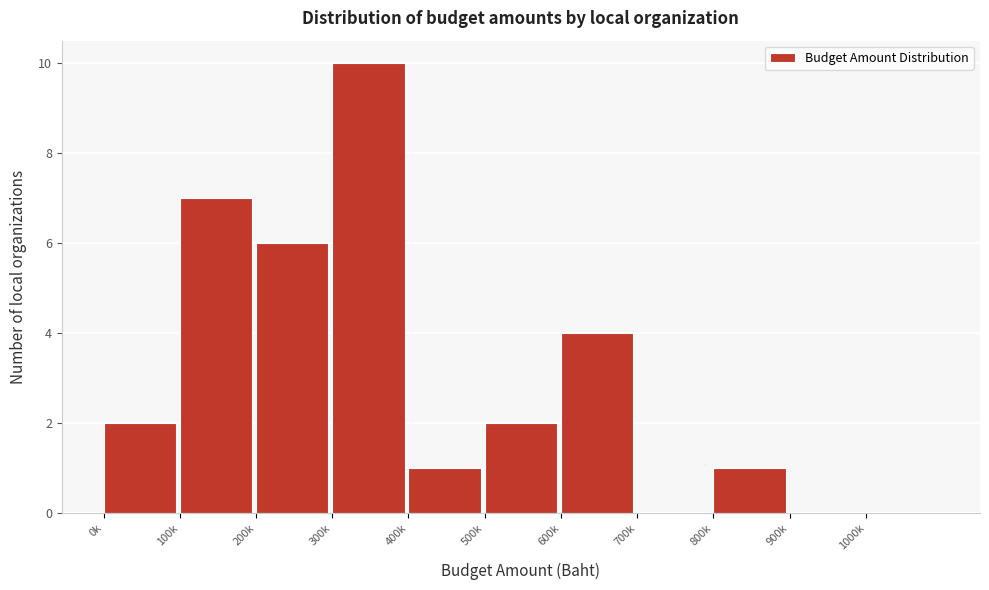

Reading left to right, list all the values displayed in this chart.

0k=2	100k=7	200k=6	300k=10	400k=1	500k=2	600k=4	700k=0	800k=1	900k=0	1000k=0